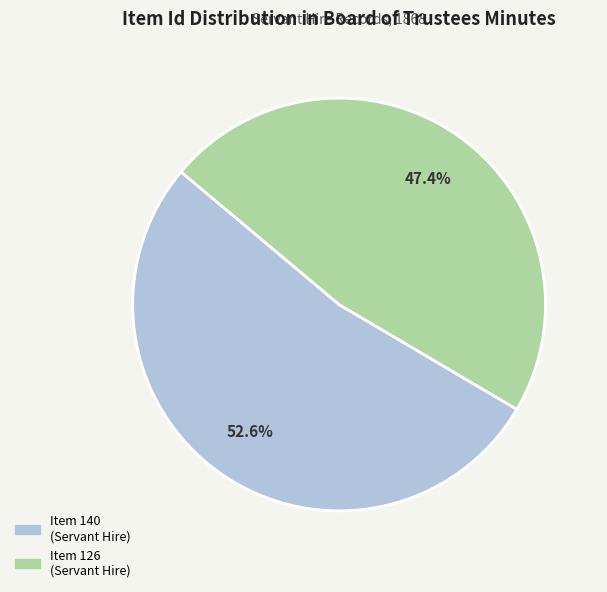

Is there any slice that represents more than half of the pie?

Yes